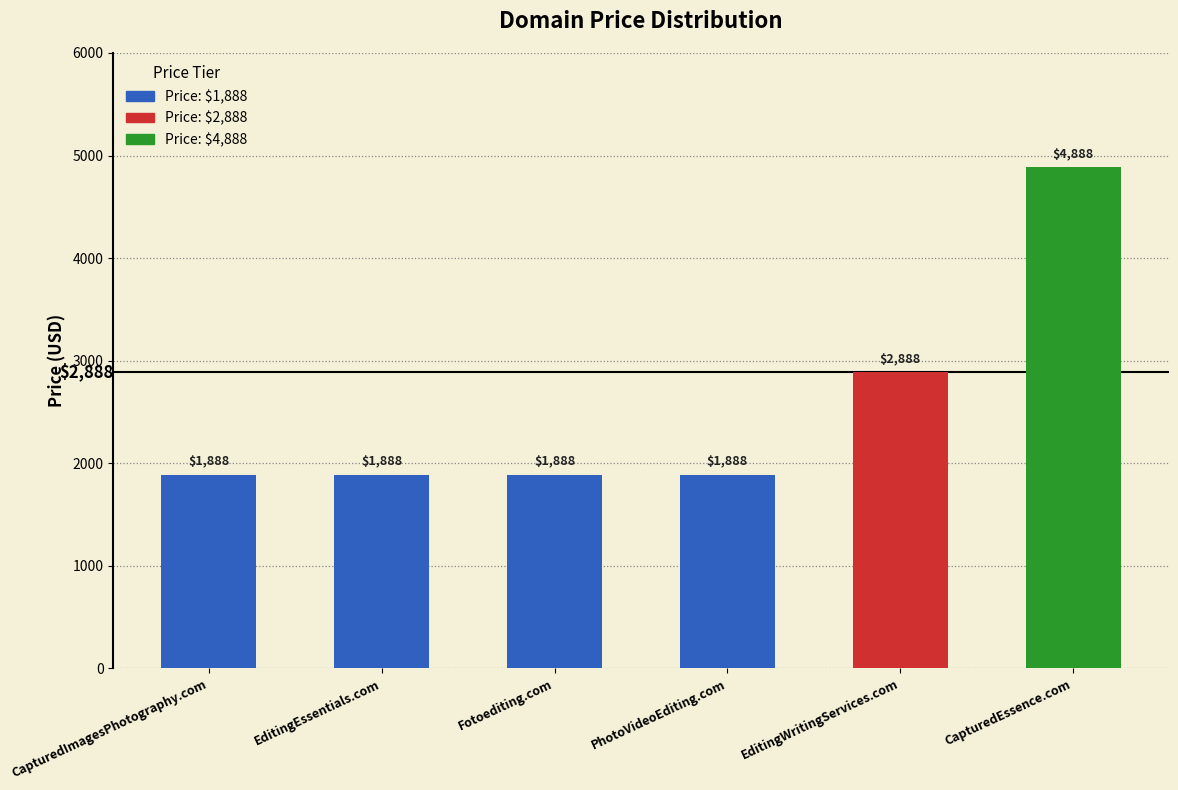

Is it true that the value at PhotoVideoEditing.com is 1888?

True